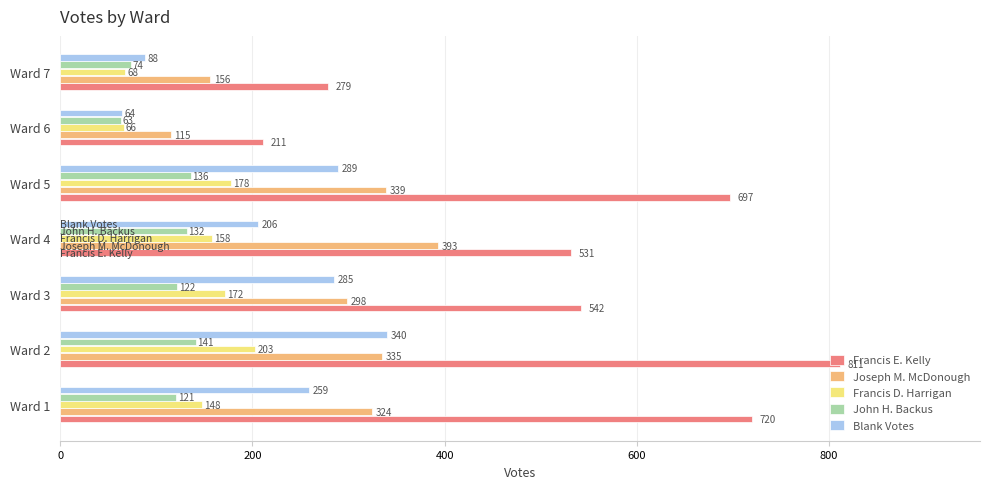

Is it true that Francis E. Kelly equals 279 at Ward 7?

True